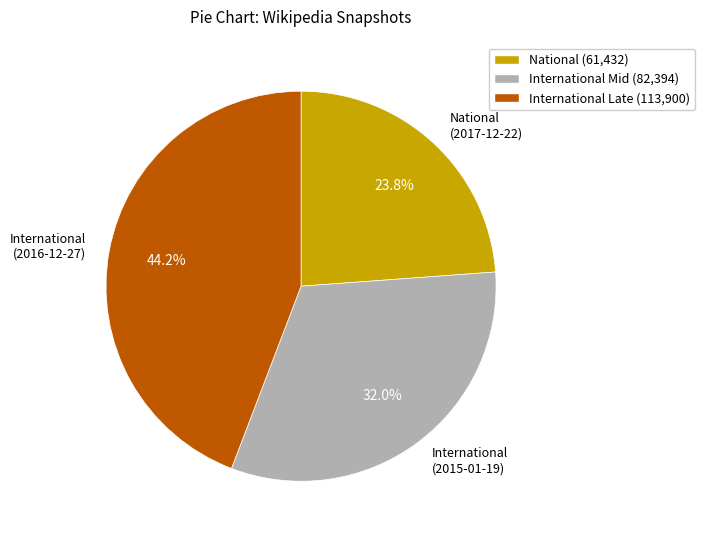

Is it true that National (2017-12-22) is 32% of the pie?

False